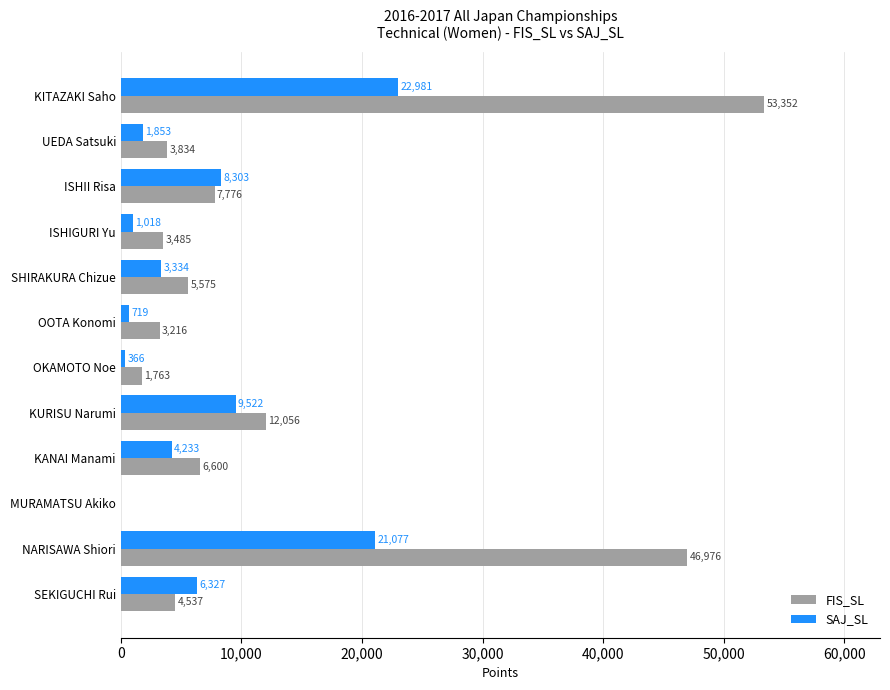

Is the value of SAJ_SL at ISHIGURI Yu greater than the value of FIS_SL at KITAZAKI Saho?

No